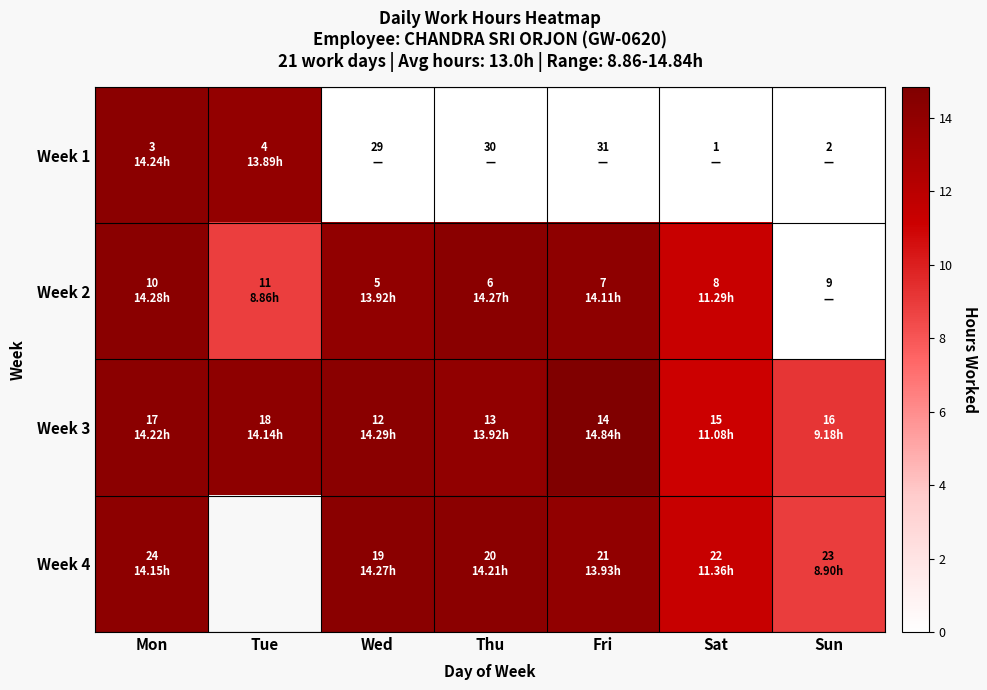

What is the sum of the Week 2 values at Tue and Sat?

20.1